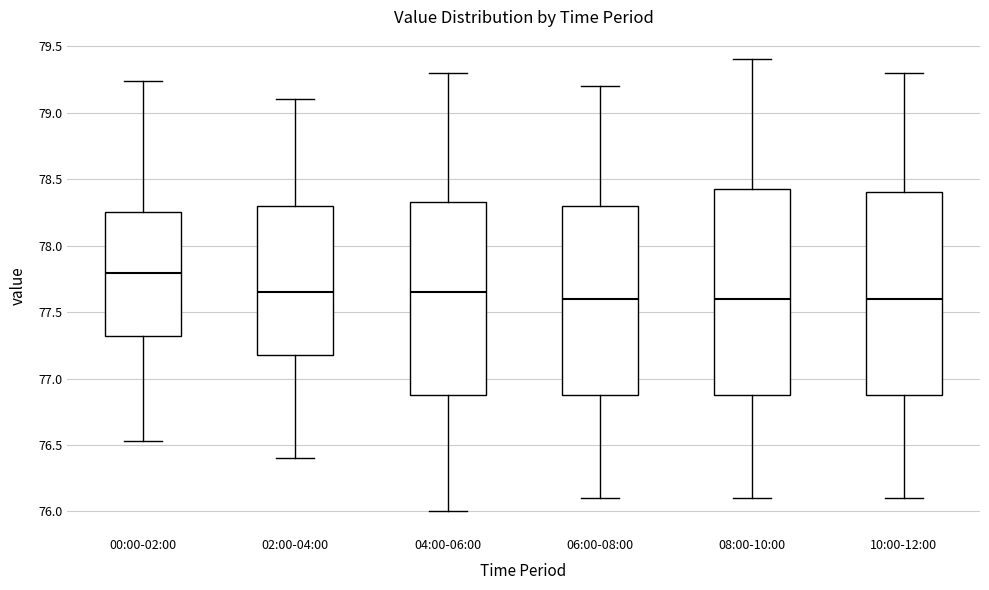

Reading left to right, transcribe this box plot: for each box, give where its median line is, the range the box spans, and where its two whiskers end, as read against the y-axis. The values are not printed on the chart, so give them approximately, as read against the axis.

00:00-02:00: median 77.80, box 77.30 to 78.25, whiskers 76.55 to 79.25
02:00-04:00: median 77.65, box 77.20 to 78.30, whiskers 76.40 to 79.10
04:00-06:00: median 77.65, box 76.90 to 78.35, whiskers 76.00 to 79.30
06:00-08:00: median 77.60, box 76.90 to 78.30, whiskers 76.10 to 79.20
08:00-10:00: median 77.60, box 76.90 to 78.45, whiskers 76.10 to 79.40
10:00-12:00: median 77.60, box 76.90 to 78.40, whiskers 76.10 to 79.30